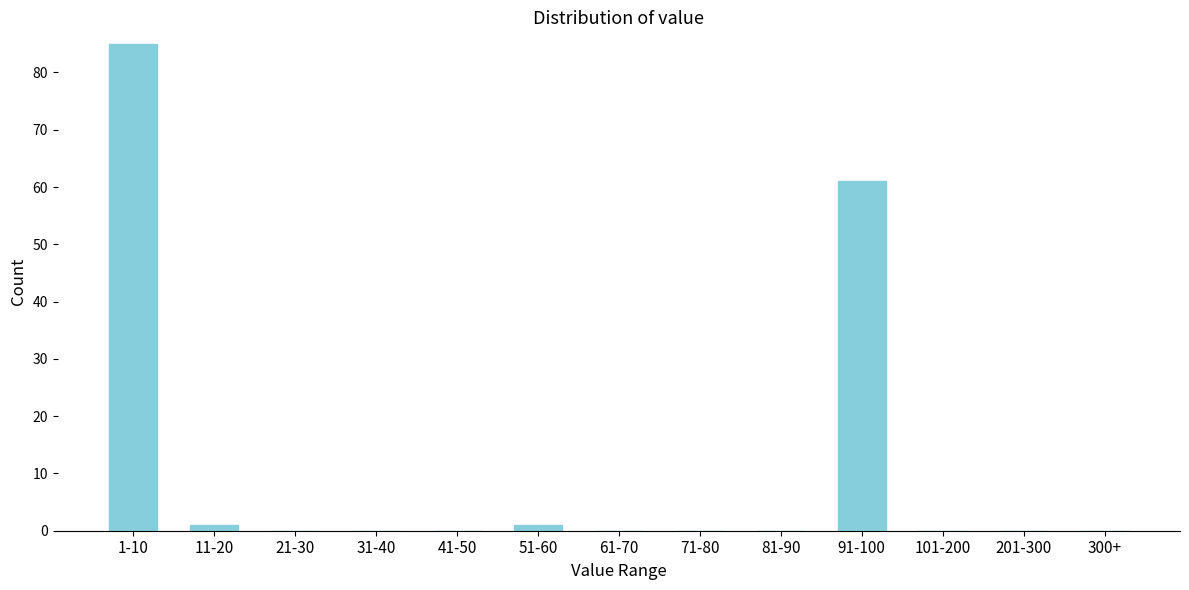

What is the sum of all values?

148